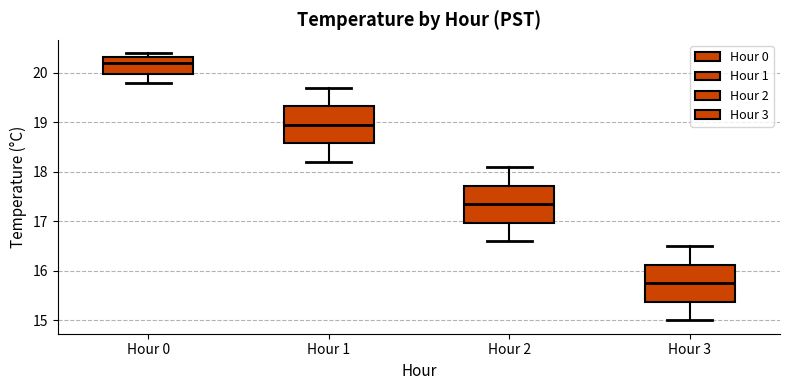

Reading left to right, transcribe this box plot: for each box, give where its median line is, the range the box spans, and where its two whiskers end, as read against the y-axis. The values are not printed on the chart, so give them approximately, as read against the axis.

Hour 0: median 20.2, box 20.0 to 20.3, whiskers 19.8 to 20.4
Hour 1: median 19.0, box 18.6 to 19.3, whiskers 18.2 to 19.7
Hour 2: median 17.4, box 17.0 to 17.7, whiskers 16.6 to 18.1
Hour 3: median 15.8, box 15.4 to 16.1, whiskers 15.0 to 16.5